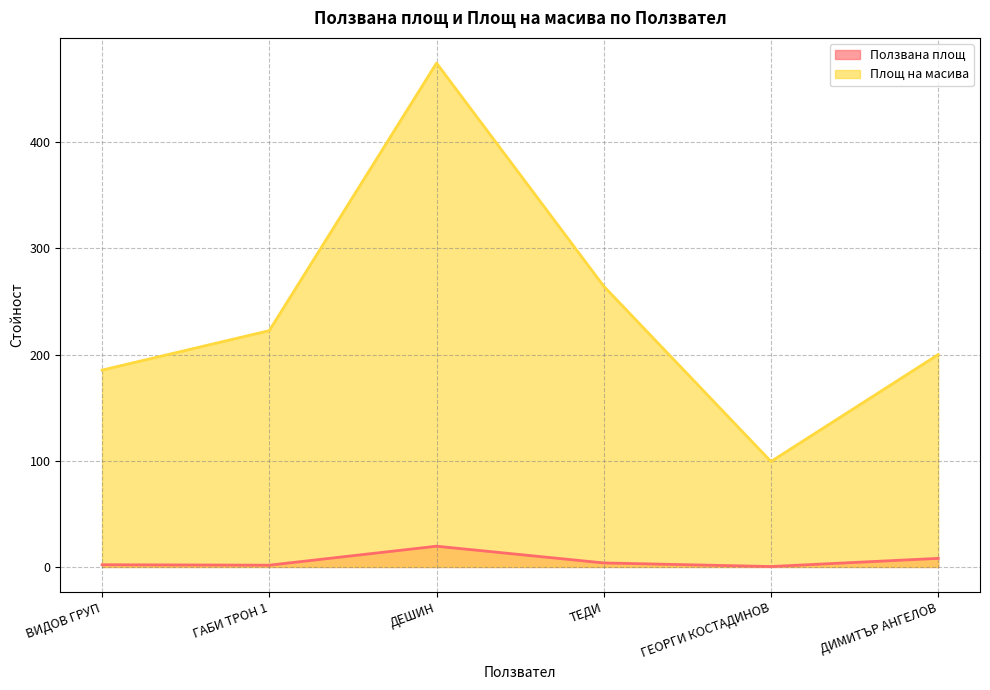

What is the label of the 1st point from the left?

ВИДОВ ГРУП